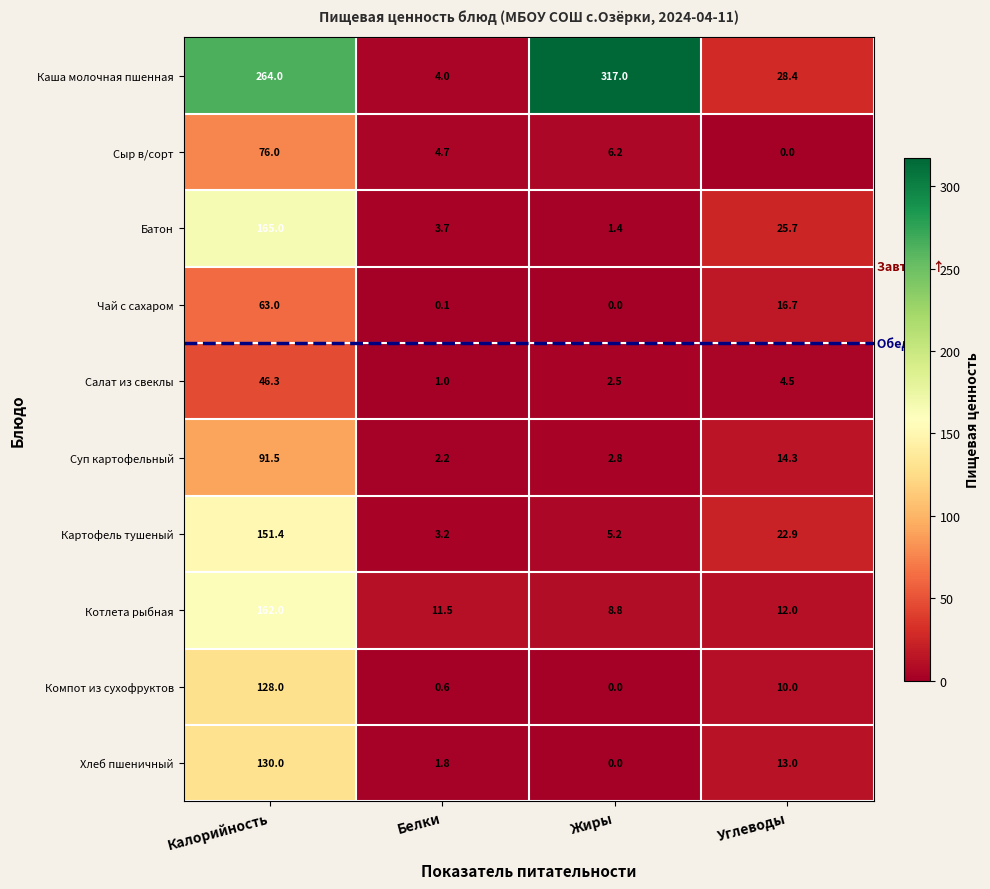

What is the sum of all Котлета рыбная values?

194.3